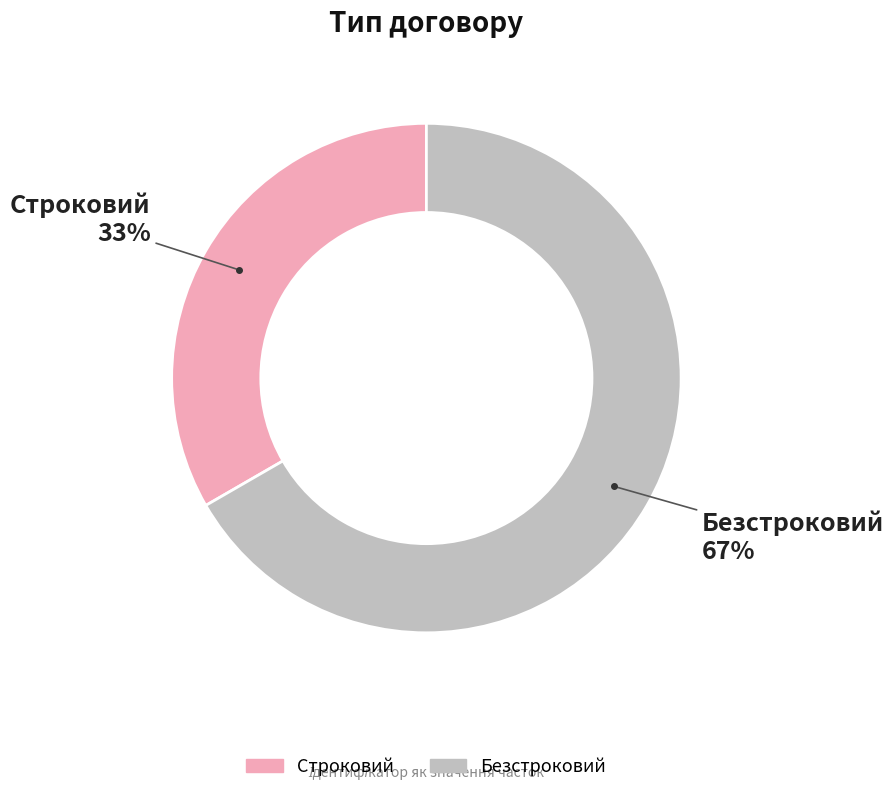

Approximately how many times larger is the value at Безстроковий compared to Строковий?

2.0